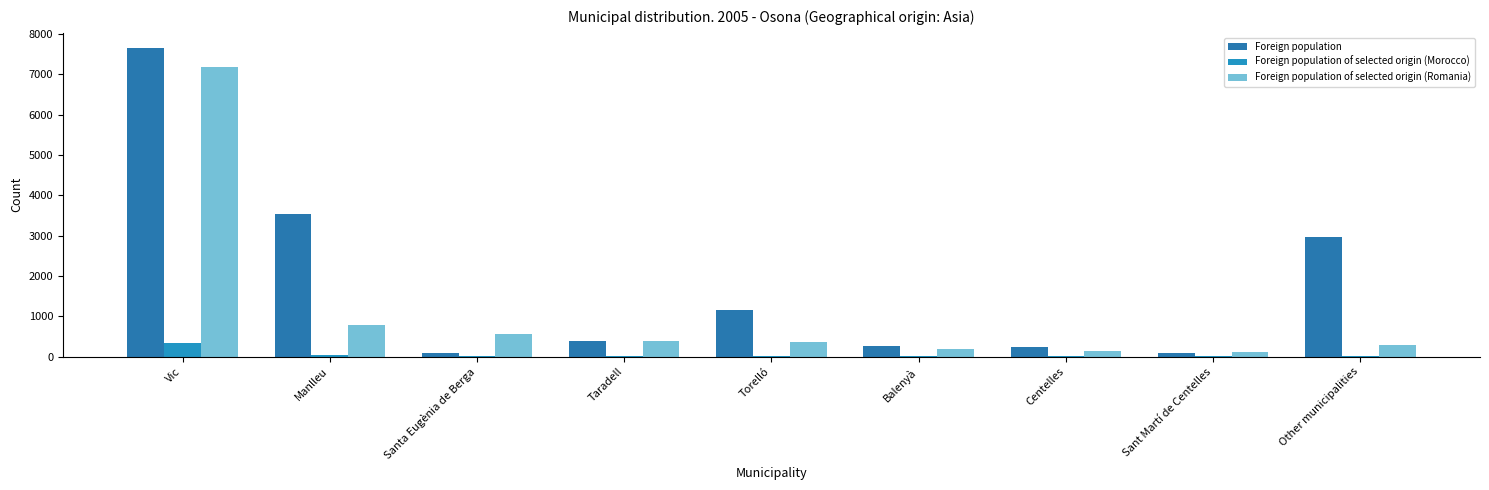

Is it true that Foreign population of selected origin (Romania) equals 1204 at Manlleu?

False